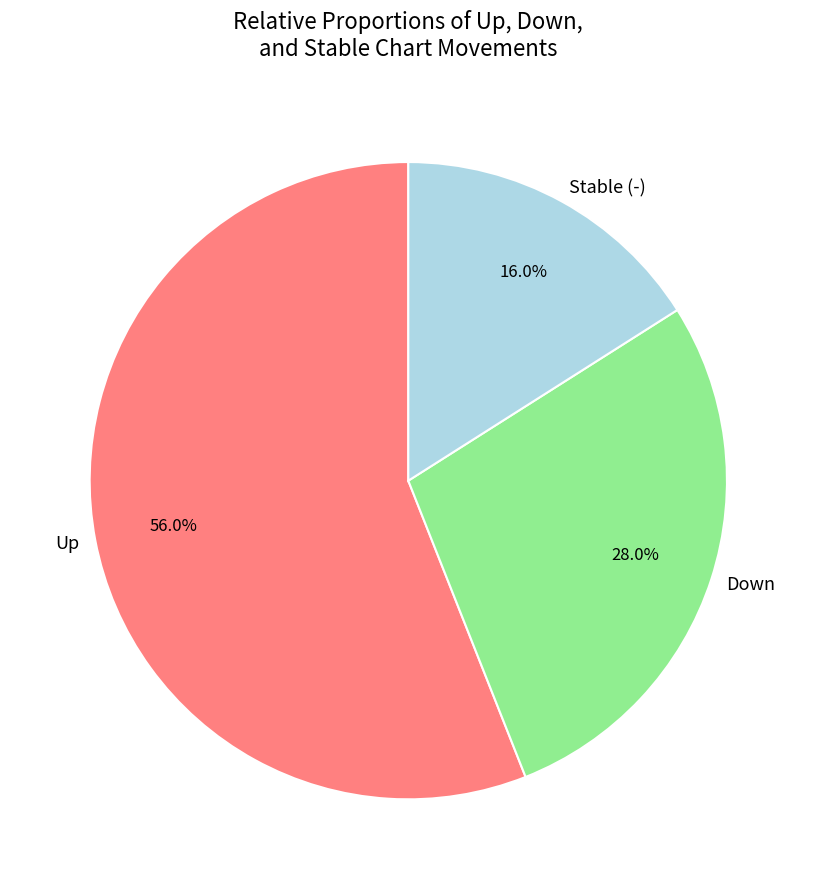

Does any single category account for the majority?

Yes